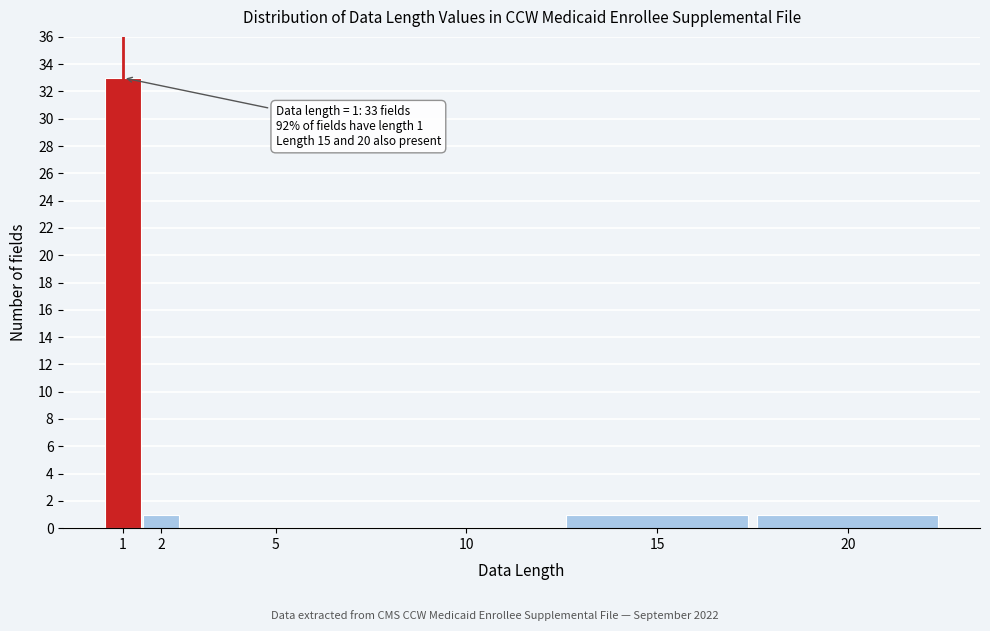

Reading right to left, list all the values displayed in this chart.

20=1	15=1	10=0	5=0	2=1	1=33